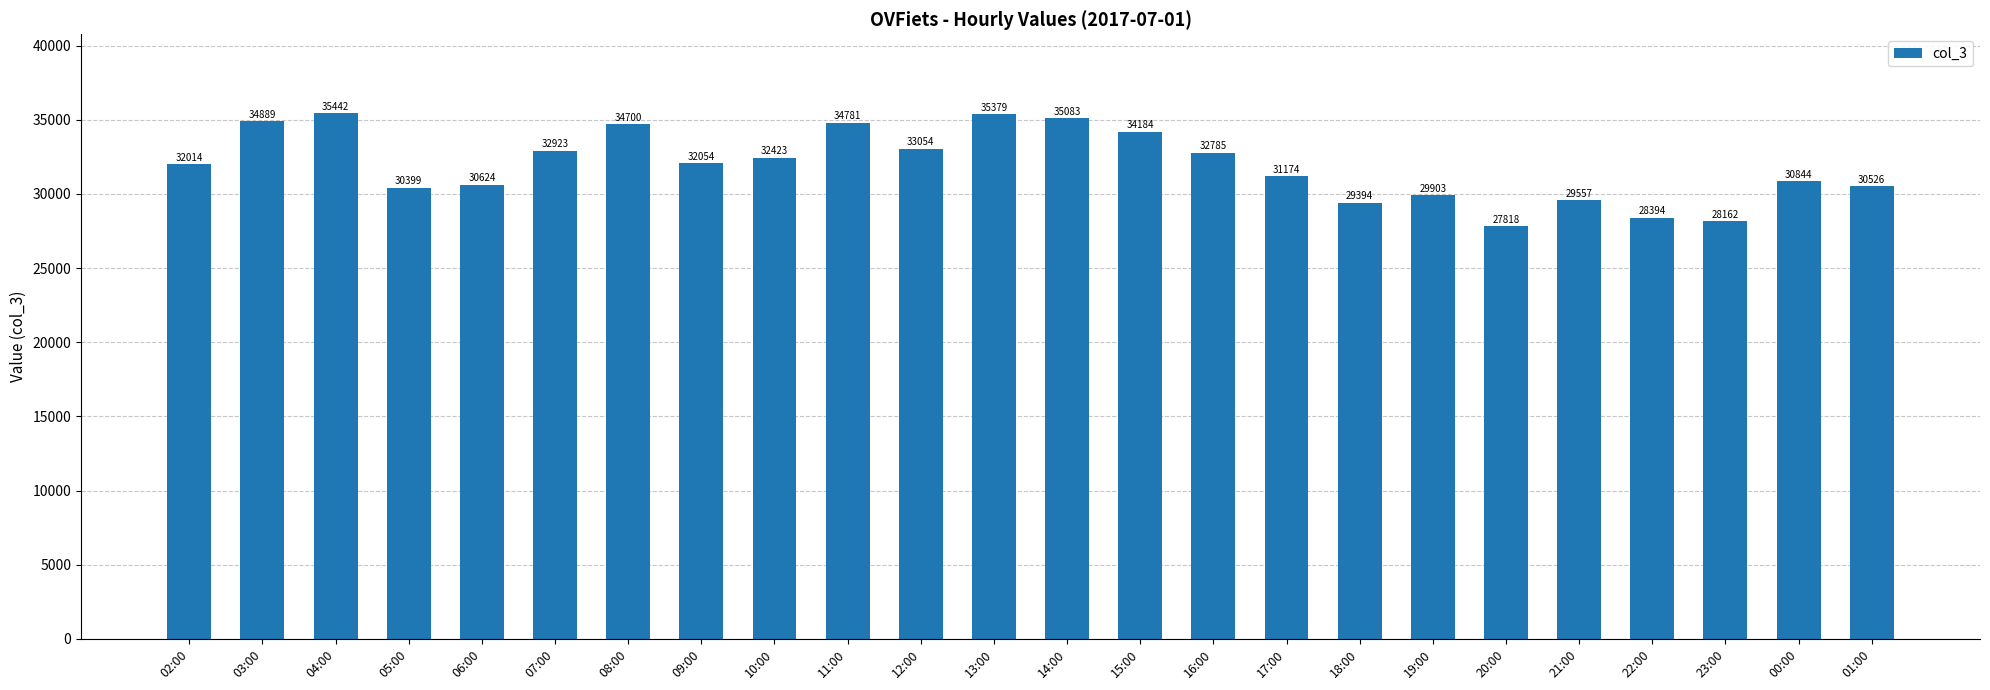

Reading left to right, extract all data points from this chart.

32014	34889	35442	30399	30624	32923	34700	32054	32423	34781	33054	35379	35083	34184	32785	31174	29394	29903	27818	29557	28394	28162	30844	30526